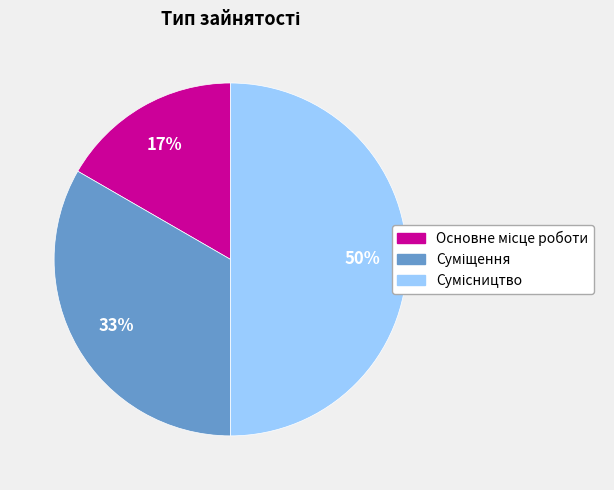

To the nearest percent, what is the average slice percentage?

33%